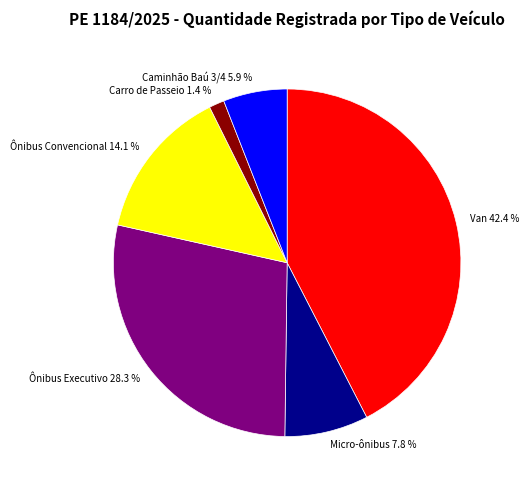

To the nearest percent, what is the difference between the largest and smallest slice percentages?

41%